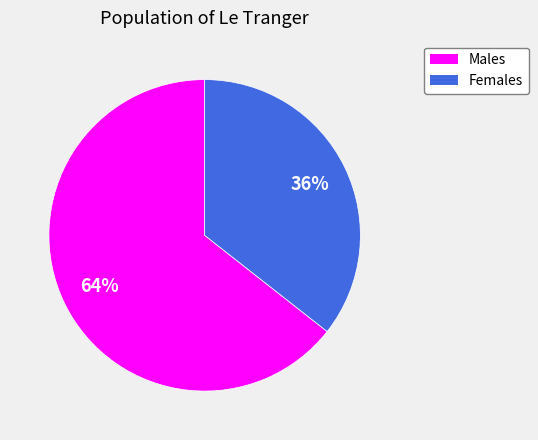

What is the largest slice in the pie chart?

Males